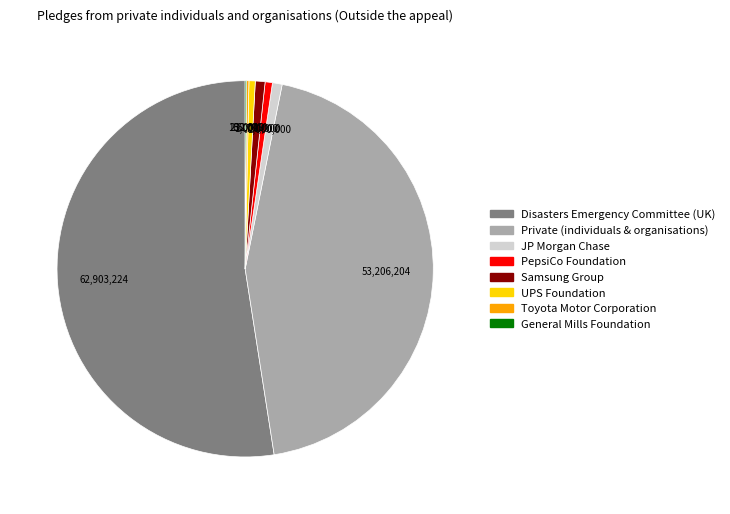

The JP Morgan Chase slice represents 11% of the pie. True or false?

False